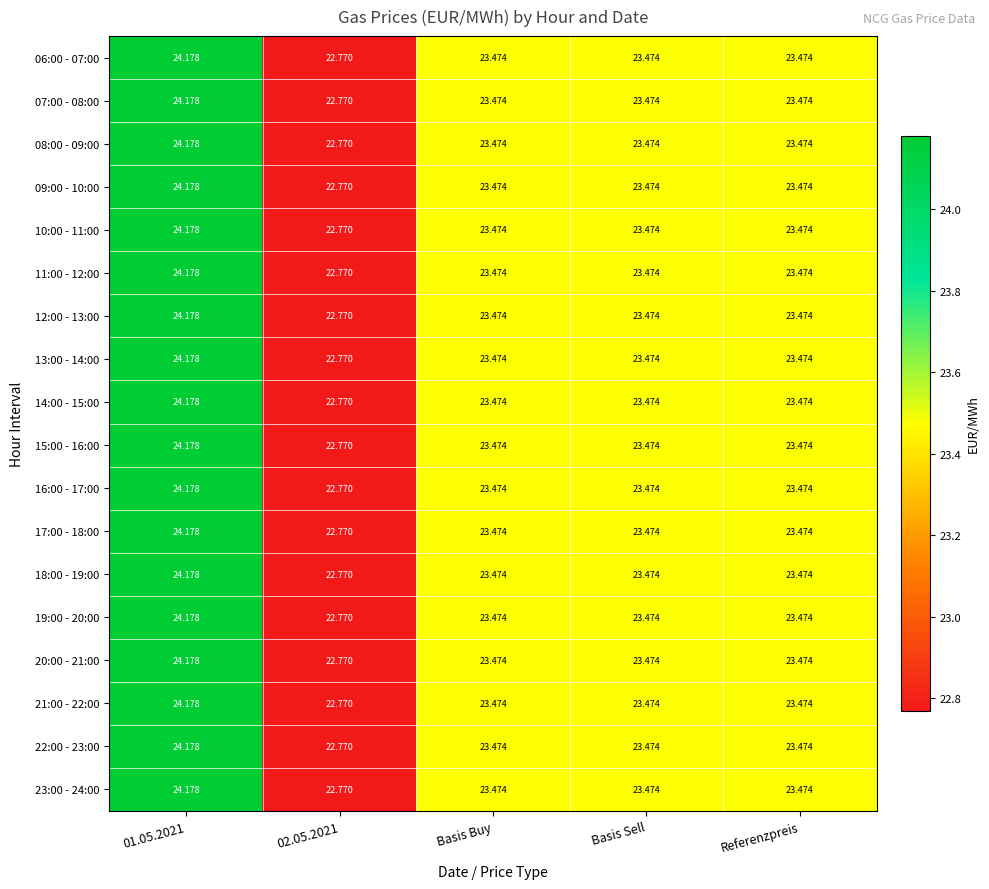

Is the value of 06:00 - 07:00 at 01.05.2021 greater than the value of 21:00 - 22:00 at 02.05.2021?

Yes